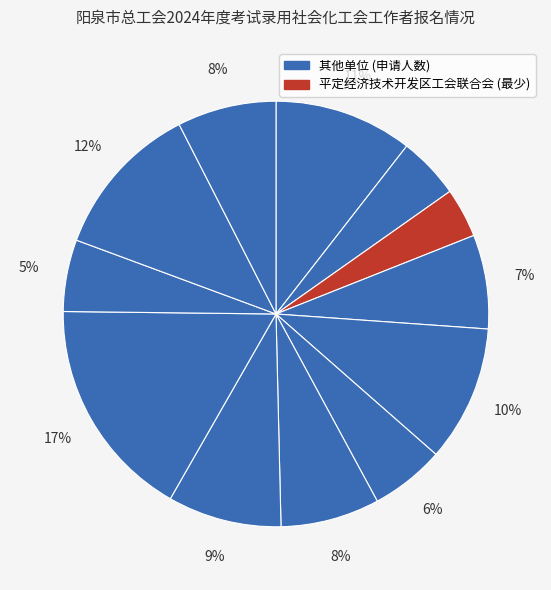

To the nearest percent, what is the difference between the largest and smallest slice percentages?

13%